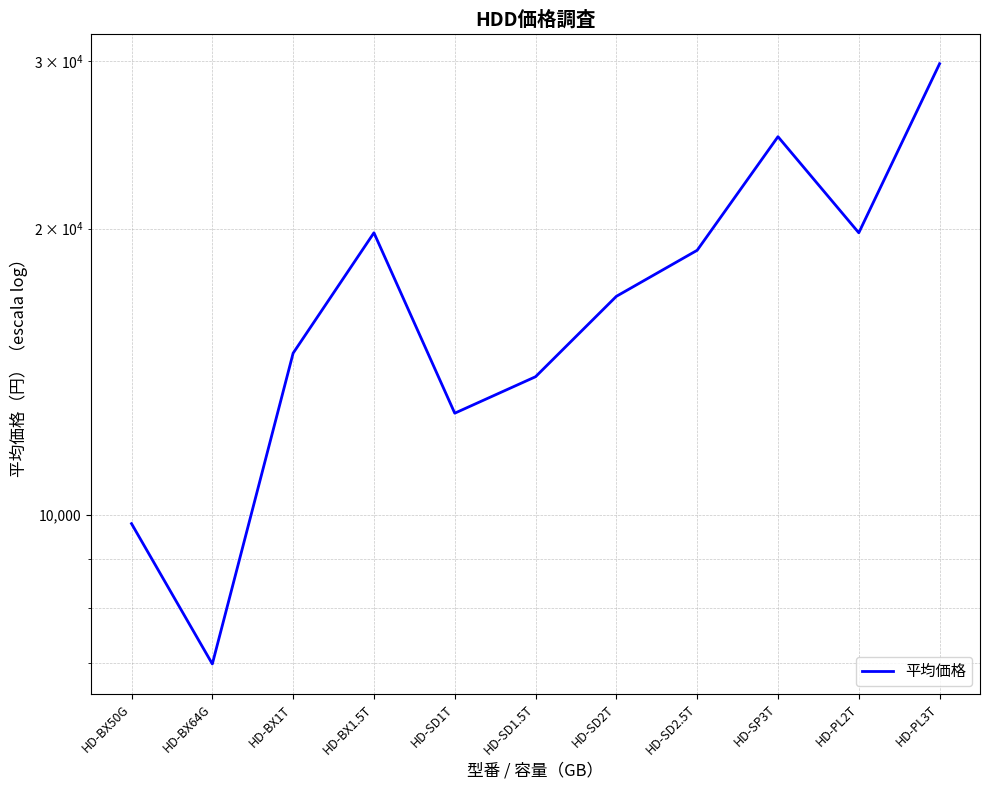

Which label corresponds to the smallest value in the chart?

HD-BX64G